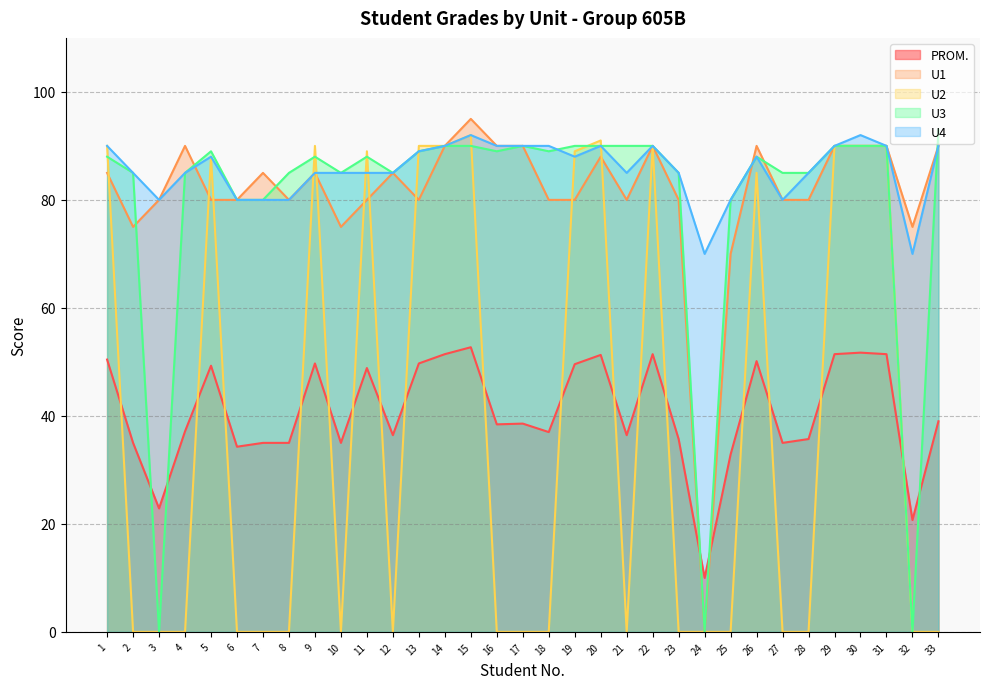

Reading left to right, extract all data points from this chart.

PROM.: 50.4	35.0	22.9	37.1	49.3	34.3	35.0	35.0	49.7	35.0	48.9	36.4	49.7	51.4	52.7	38.4	38.6	37.0	49.6	51.3	36.4	51.4	35.7	10.0	32.9	50.1	35.0	35.7	51.4	51.7	51.4	20.7	39.0
U1: 85.0	75.0	80.0	90.0	80.0	80.0	85.0	80.0	85.0	75.0	80.0	85.0	80.0	90.0	95.0	90.0	90.0	80.0	80.0	88.0	80.0	90.0	80.0	0.0	70.0	90.0	80.0	80.0	90.0	90.0	90.0	75.0	90.0
U2: 90.0	0.0	0.0	0.0	88.0	0.0	0.0	0.0	90.0	0.0	89.0	0.0	90.0	90.0	92.0	0.0	0.0	0.0	89.0	91.0	0.0	90.0	0.0	0.0	0.0	85.0	0.0	0.0	90.0	90.0	90.0	0.0	0.0
U3: 88.0	85.0	0.0	85.0	89.0	80.0	80.0	85.0	88.0	85.0	88.0	85.0	89.0	90.0	90.0	89.0	90.0	89.0	90.0	90.0	90.0	90.0	85.0	0.0	80.0	88.0	85.0	85.0	90.0	90.0	90.0	0.0	93.0
U4: 90.0	85.0	80.0	85.0	88.0	80.0	80.0	80.0	85.0	85.0	85.0	85.0	89.0	90.0	92.0	90.0	90.0	90.0	88.0	90.0	85.0	90.0	85.0	70.0	80.0	88.0	80.0	85.0	90.0	92.0	90.0	70.0	90.0